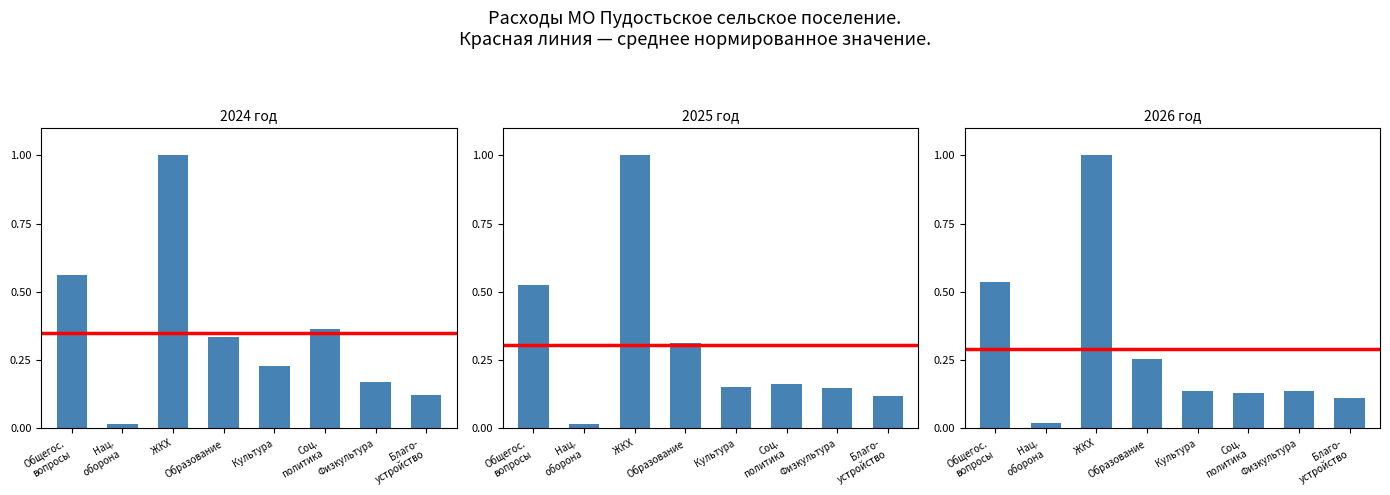

What is the difference between the maximum and second lowest values in the Сумма 2025 series?

0.9